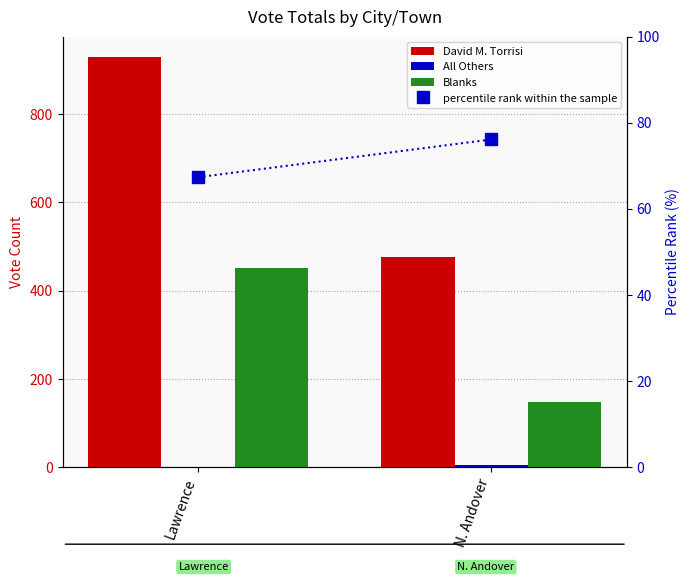

The David M. Torrisi series shows 477.0 at N. Andover. True or false?

True